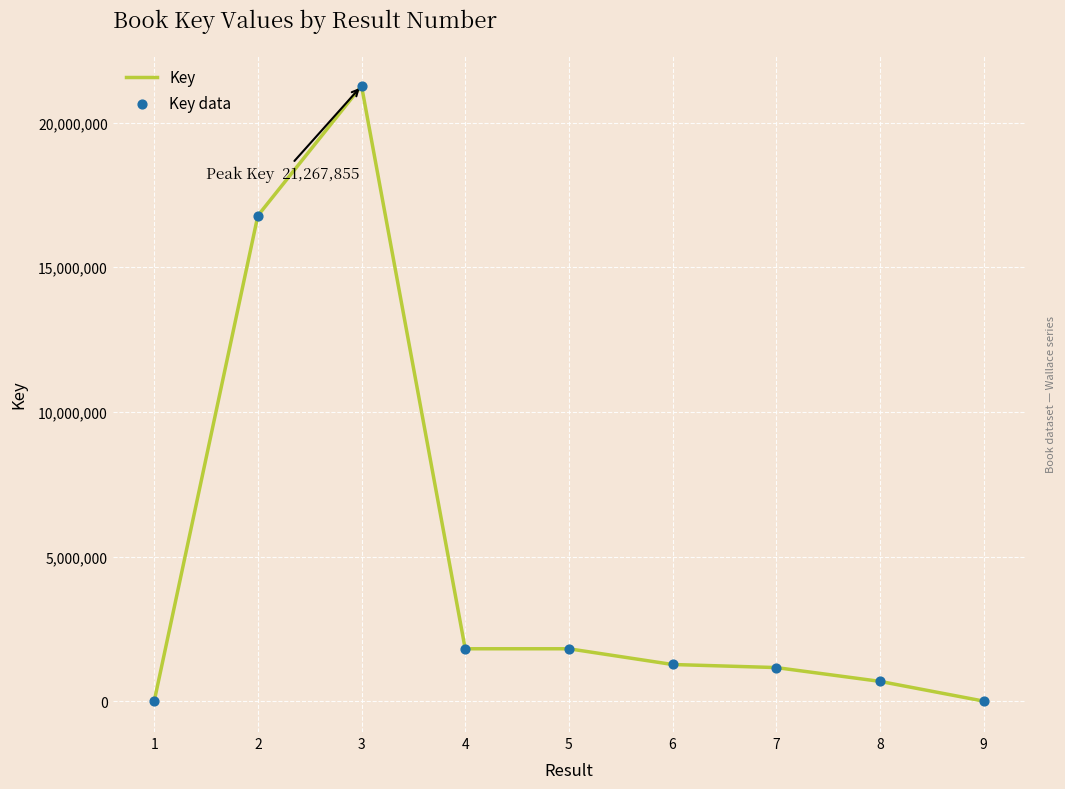

What is the change in value from 3 to 7?

-20101833